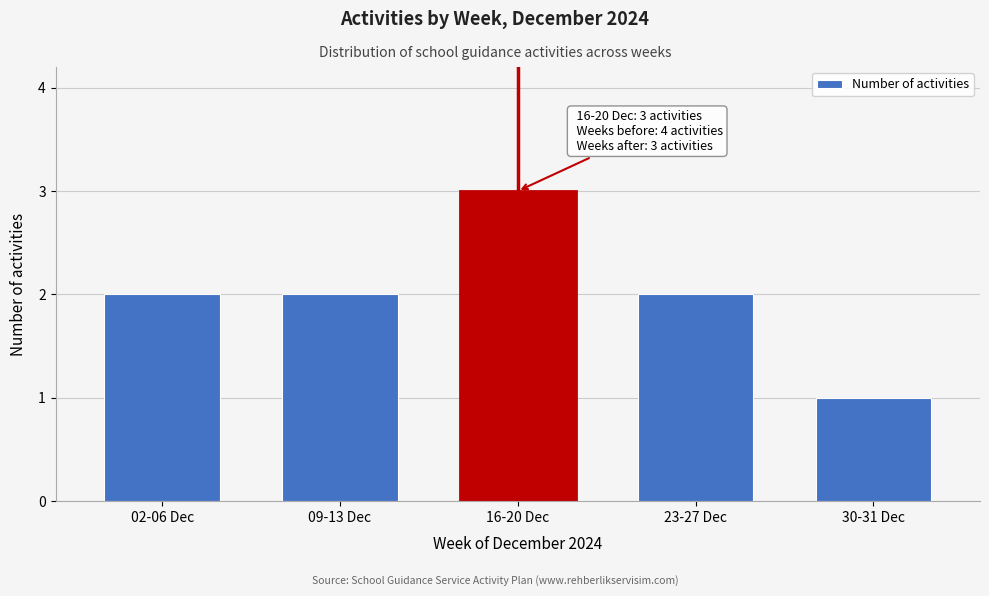

Reading right to left, extract all data points from this chart.

1	2	3	2	2